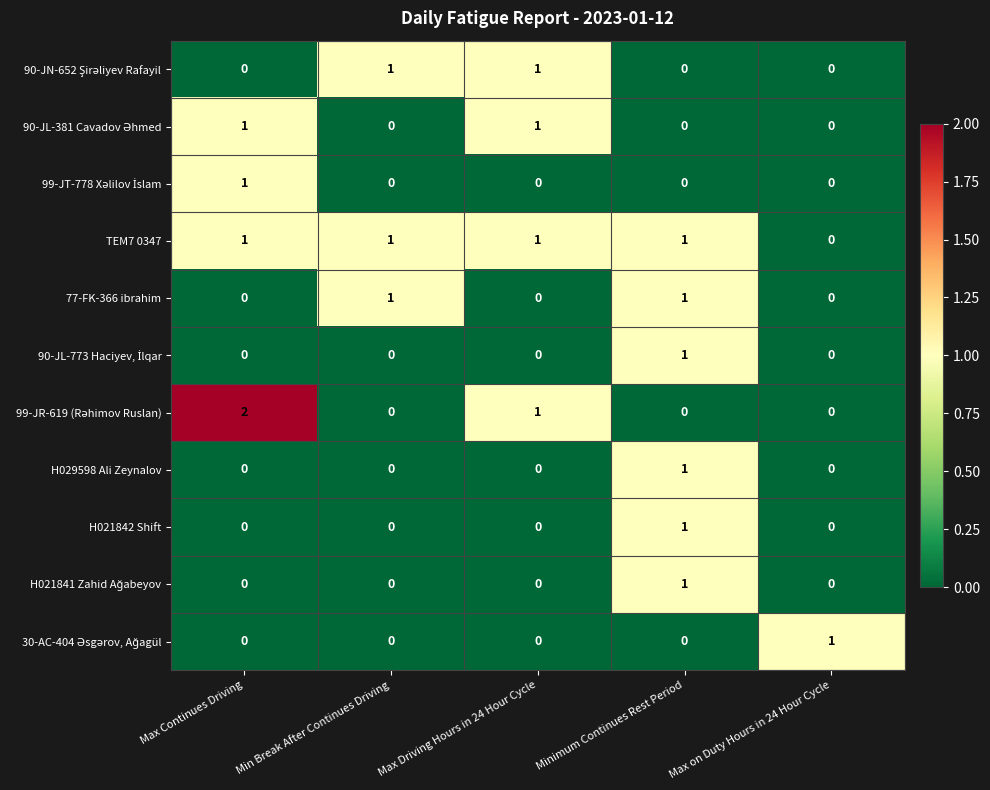

At which label is TEM7 0347 closest to 0?

Max on Duty Hours in 24 Hour Cycle